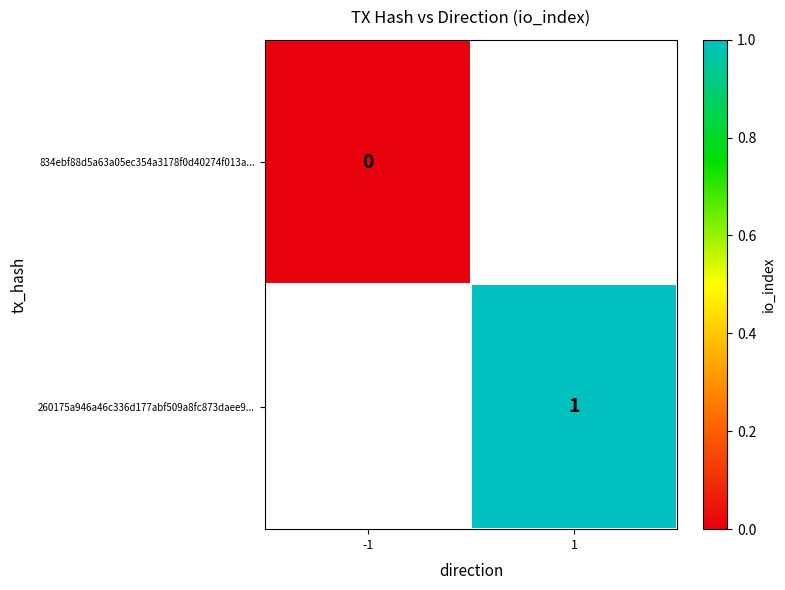

True or false: 260175a946a46c336d177abf509a8fc873daee9... has a value of 1 at 1.

True